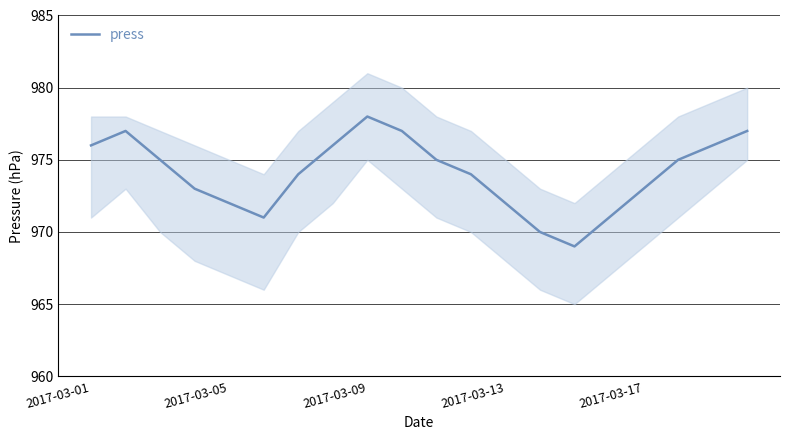

What is the minimum value for press?

969